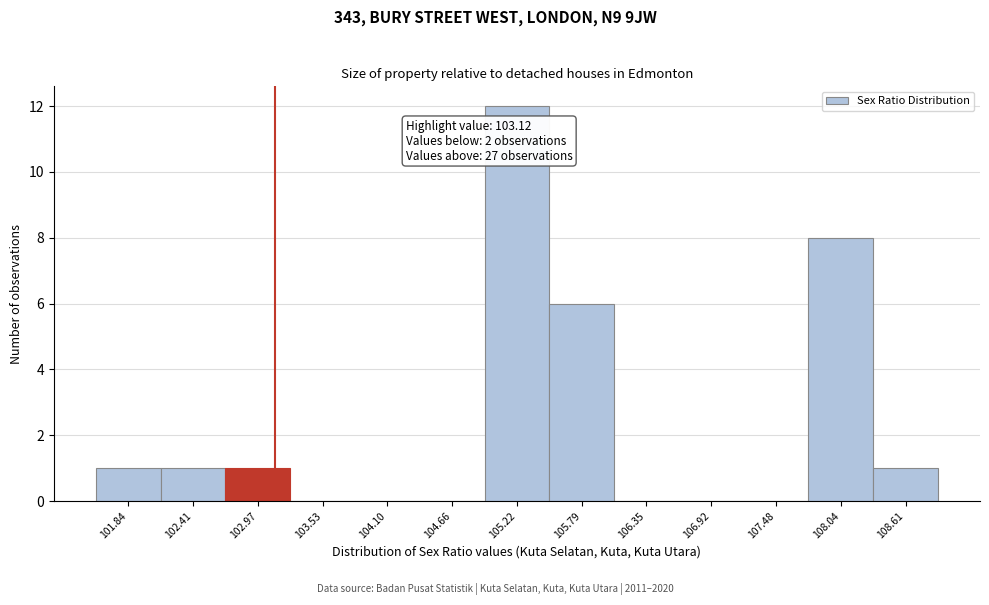

Over which range of the x-axis is the bar tallest?

104.9 to 105.5